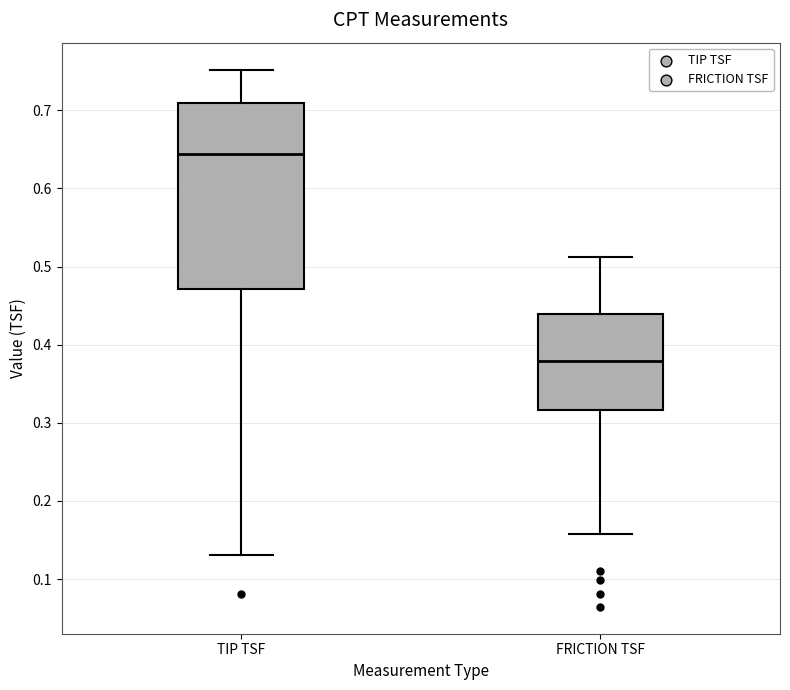

Comparing the boxes themselves (not the whiskers), which one is the tallest?

TIP TSF